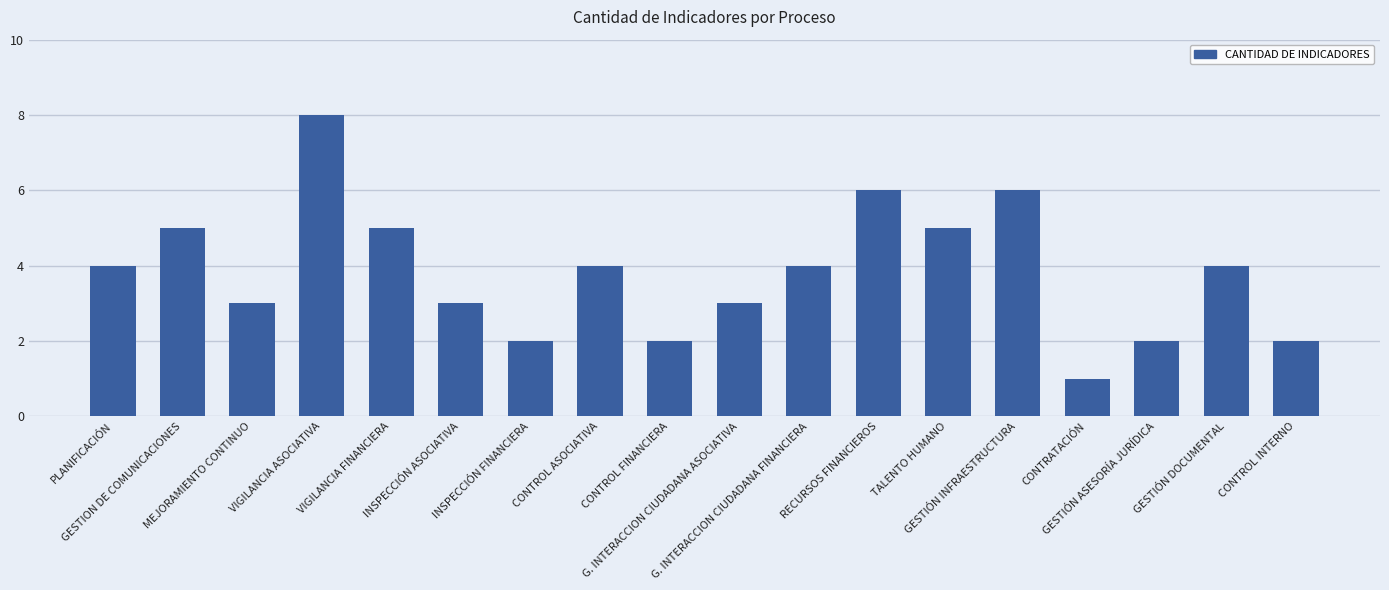

What is the greatest value displayed?

8